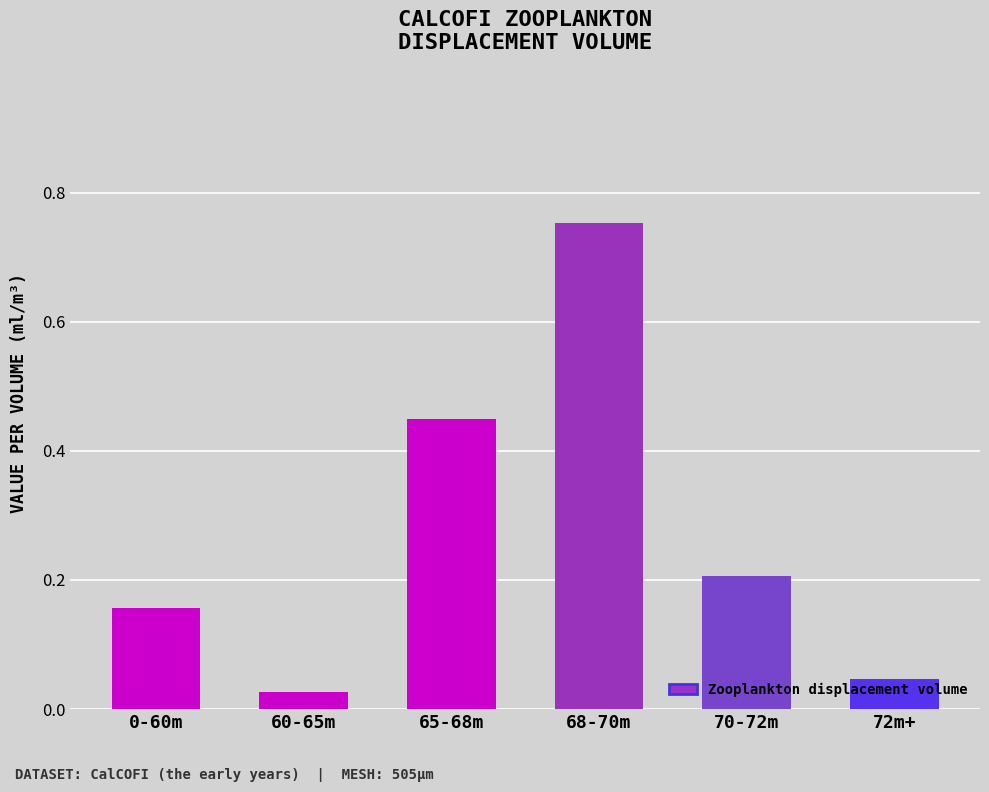

What is the difference between the maximum and minimum values?

0.7